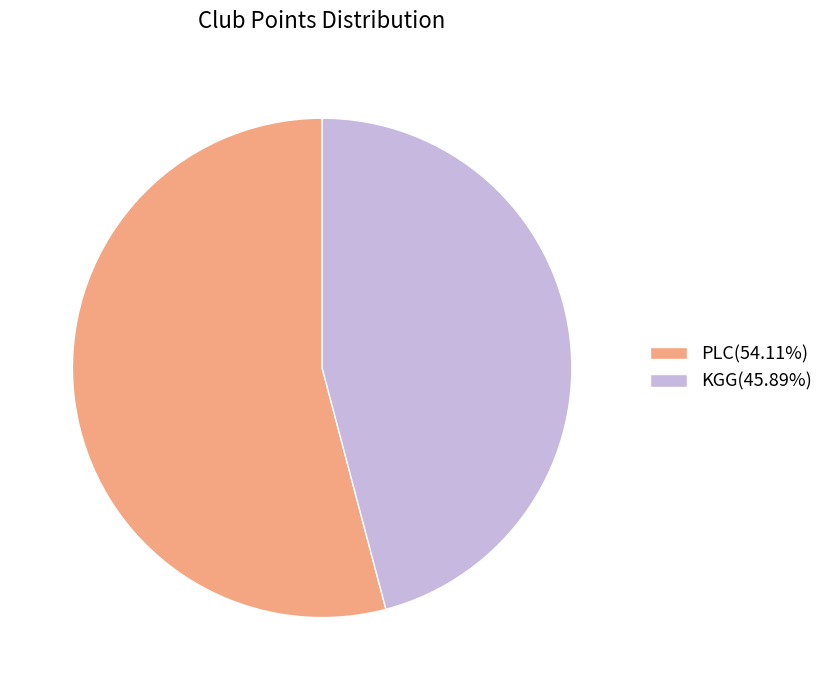

Does KGG(45.89%) account for over 50% of the chart?

No